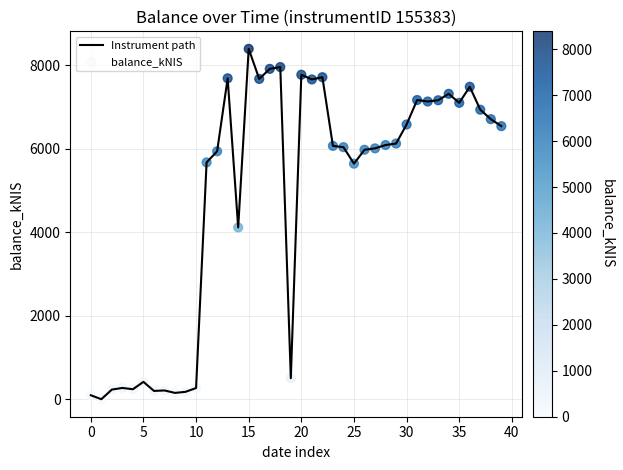

What is the maximum value shown in the chart?

8388.6